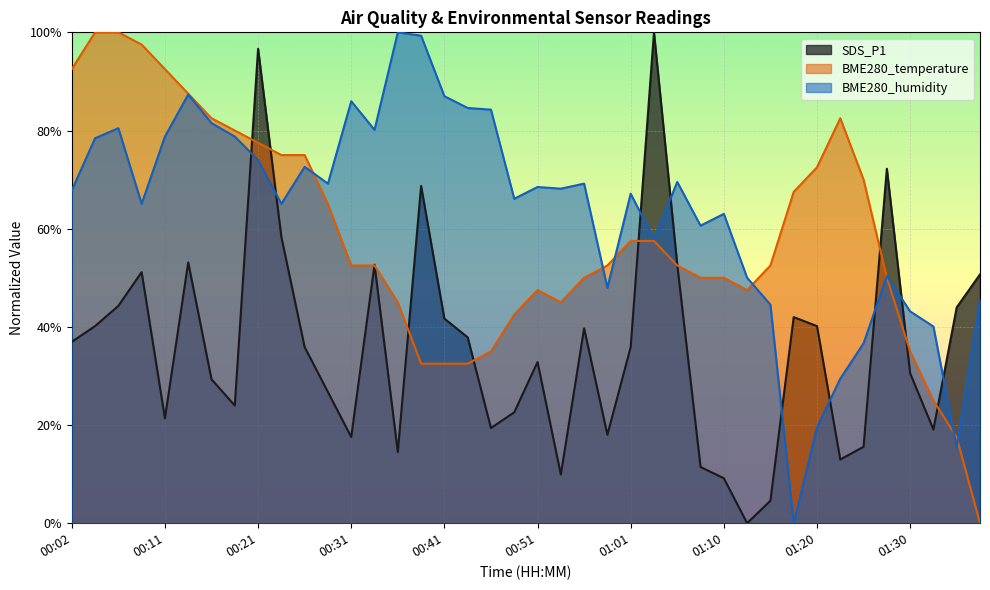

At which category does SDS_P1 reach its first local peak?

00:09